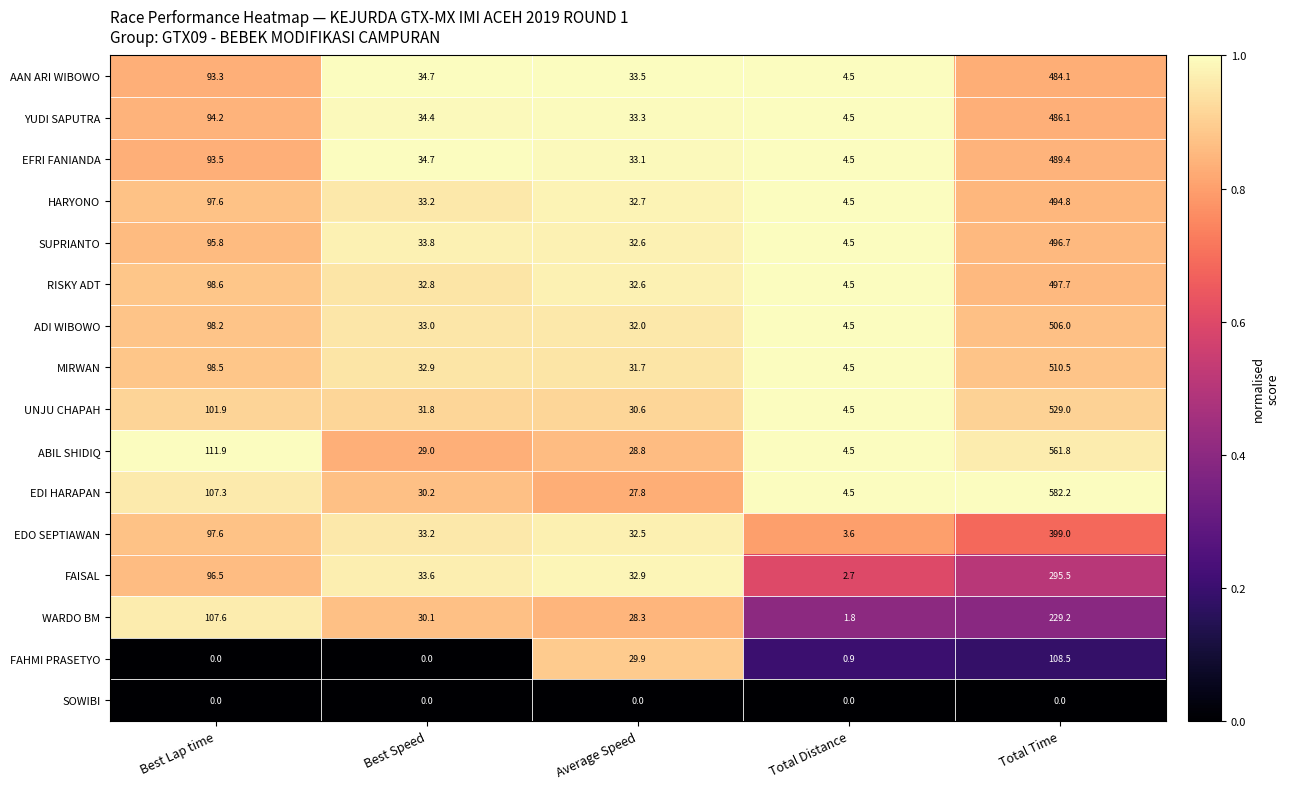

Which series has the largest total across all categories?

EDI HARAPAN